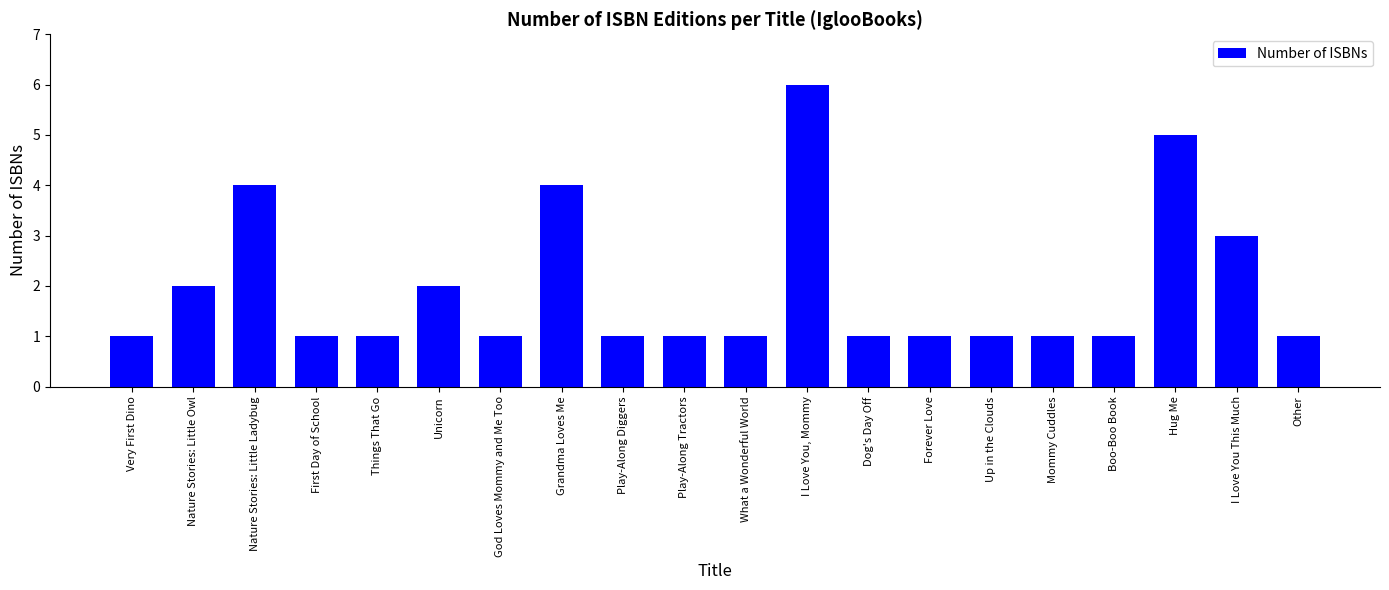

Read the value at Play-Along Diggers.

1